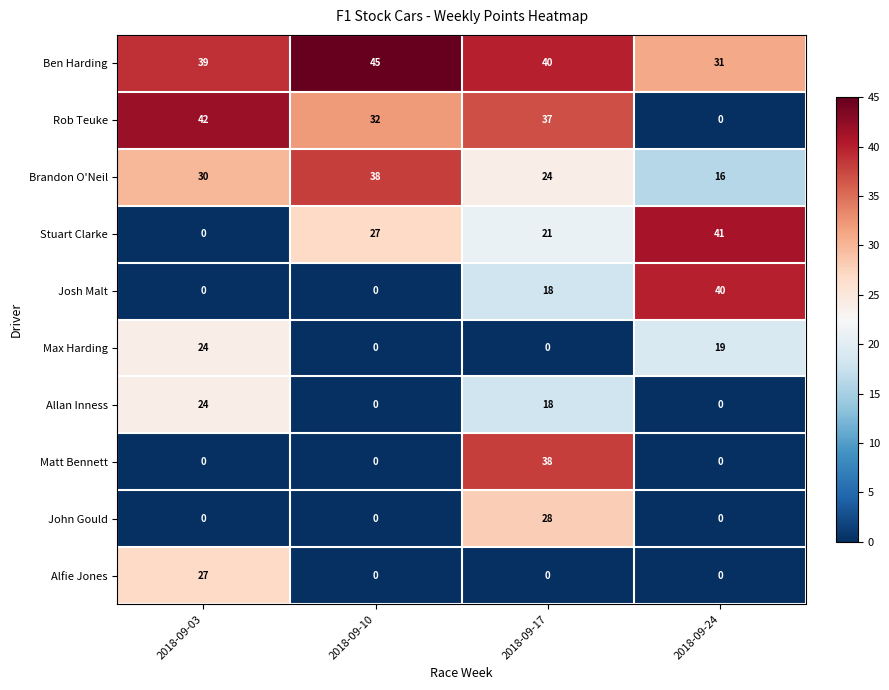

Between 2018-09-03 and 2018-09-17, which series saw the biggest shift?

Matt Bennett